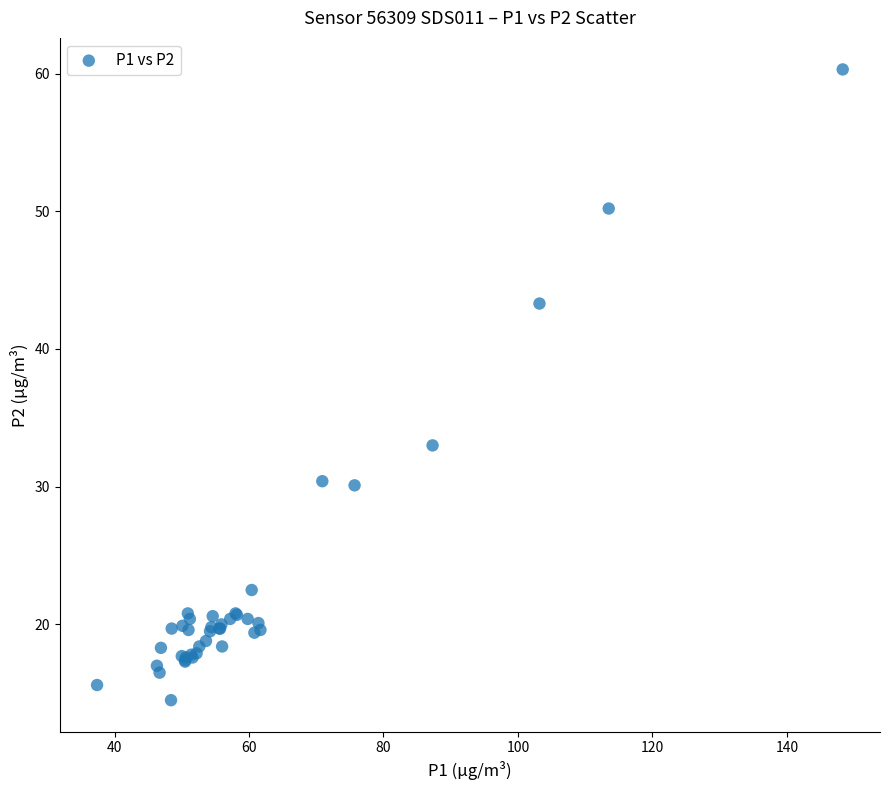

What Y value in the scatter plot is closest to 37?

33.0